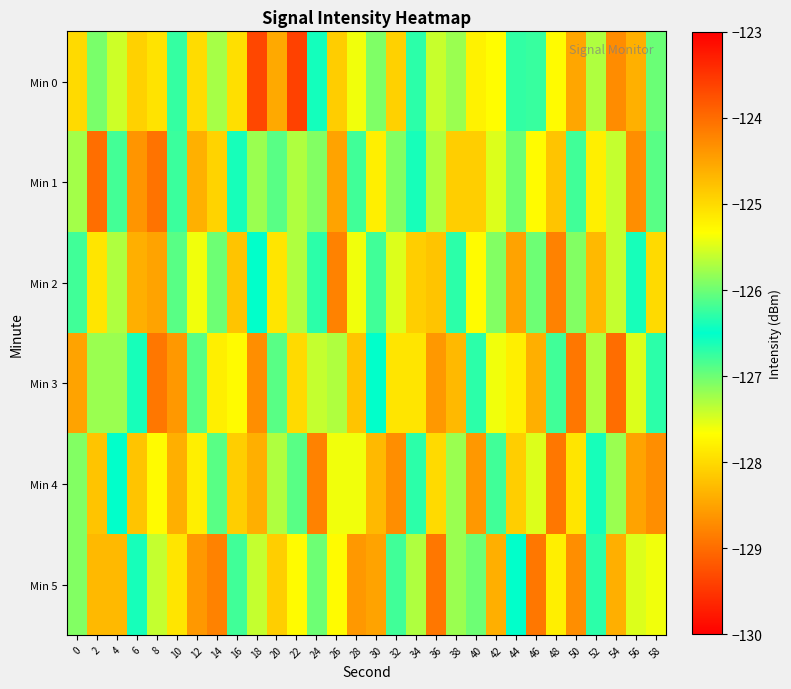

Between 16 and 22, which series saw the biggest shift?

Min 0